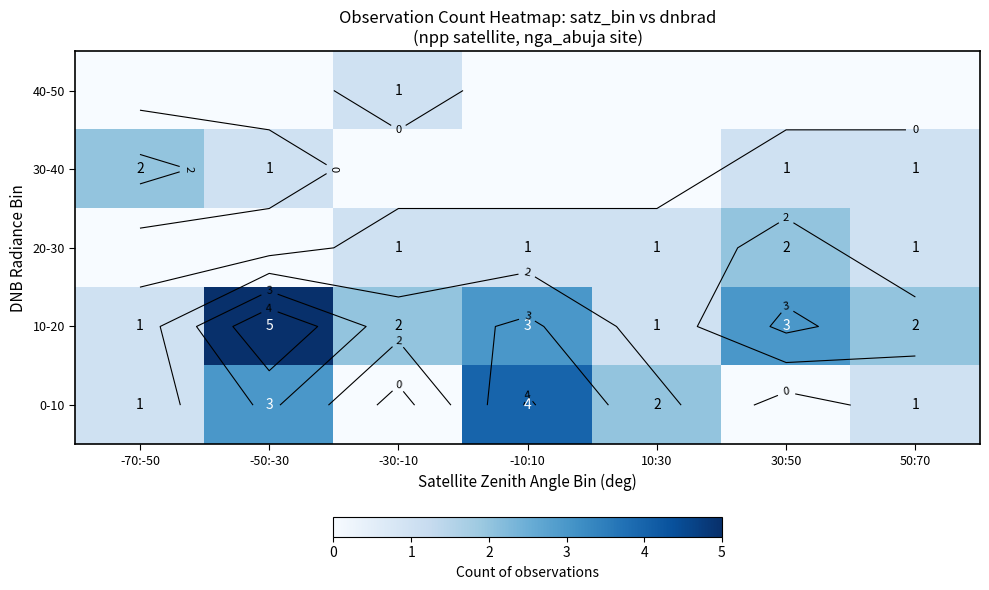

How many 10-20 values are between 1 and 3?

6